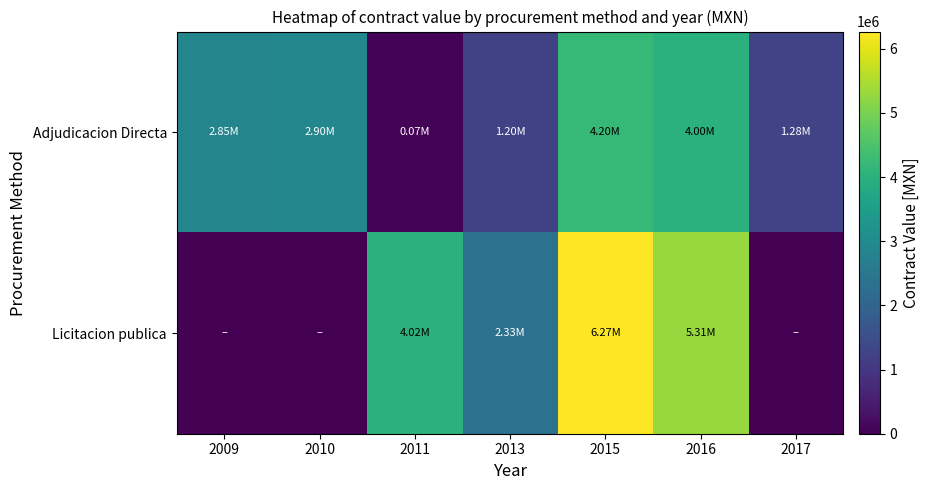

Count the number of categories in the chart.

7